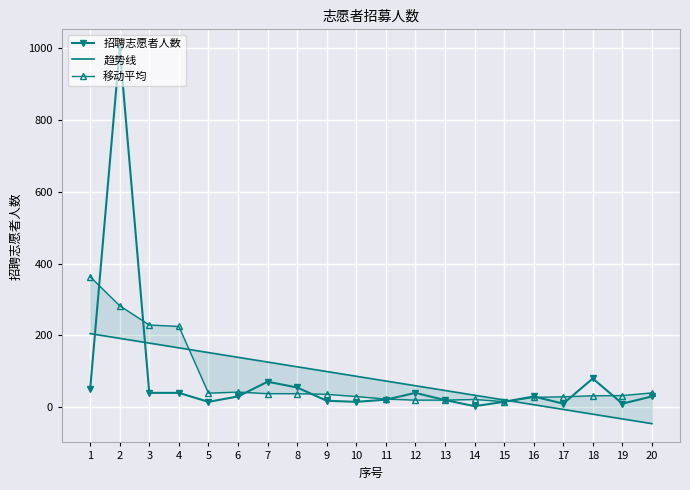

The value of 趋势线 at 11 is 73.1. True or false?

True